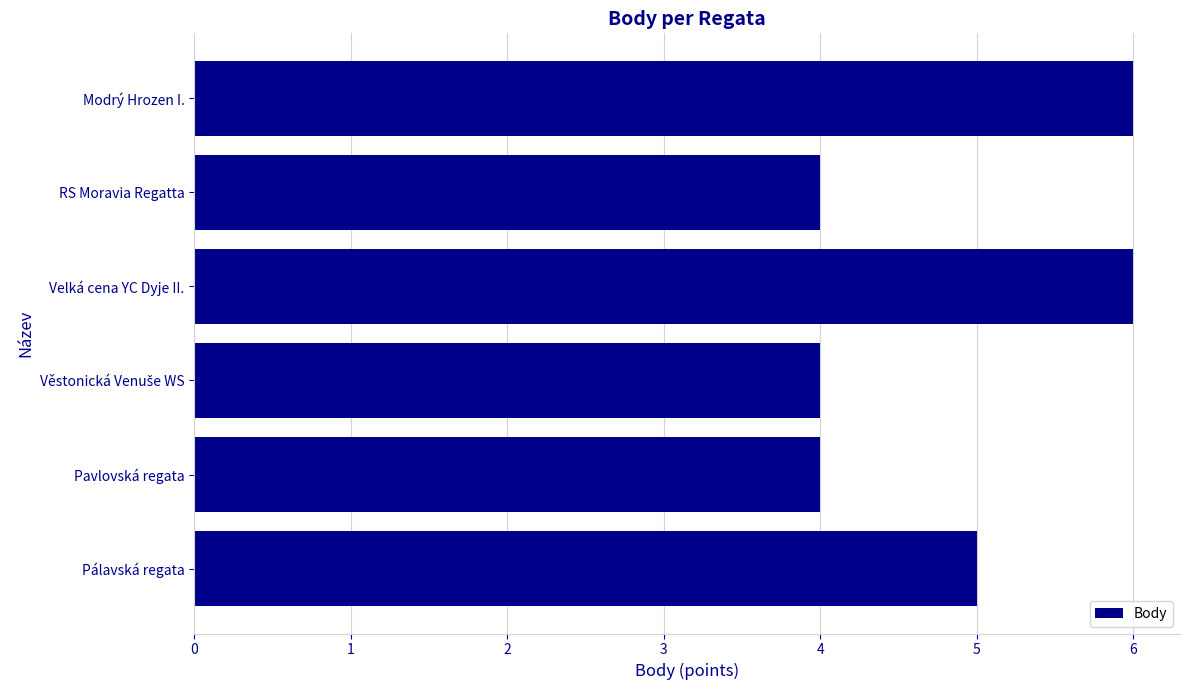

Approximately how many times larger is the value at RS Moravia Regatta compared to Pálavská regata?

0.8